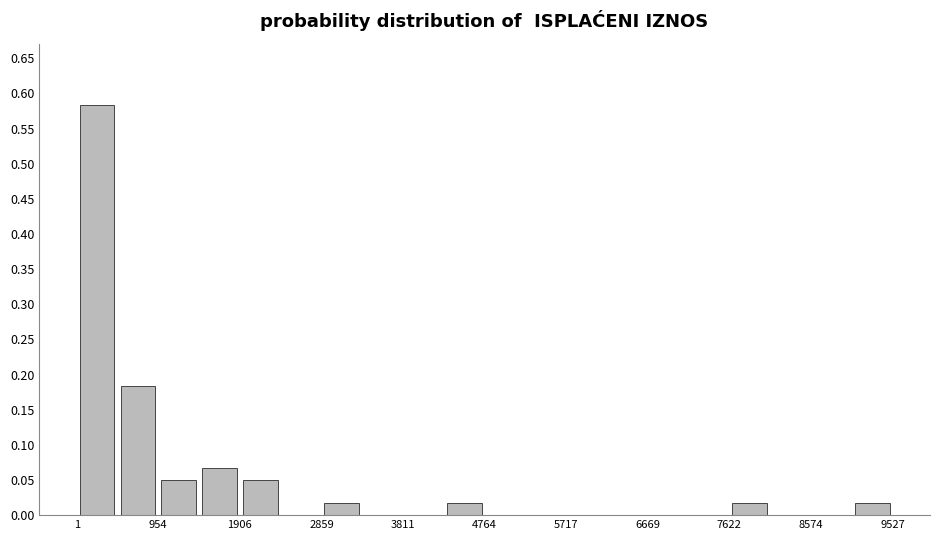

Reading left to right, list every bar in this chart as the range it spans on the x-axis followed by its height. Neither the bar edges nor the heights are printed on the chart, so give them approximately, as read against the axes.

0 to 500: 0.585
500 to 1000: 0.185
1000 to 1400: 0.050
1400 to 1900: 0.065
1900 to 2400: 0.050
2400 to 2900: 0
2900 to 3300: 0.015
3300 to 3800: 0
3800 to 4300: 0
4300 to 4800: 0.015
4800 to 5200: 0
5200 to 5700: 0
5700 to 6200: 0
6200 to 6700: 0
6700 to 7100: 0
7100 to 7600: 0
7600 to 8100: 0.015
8100 to 8600: 0
8600 to 9100: 0
9100 to 9500: 0.015